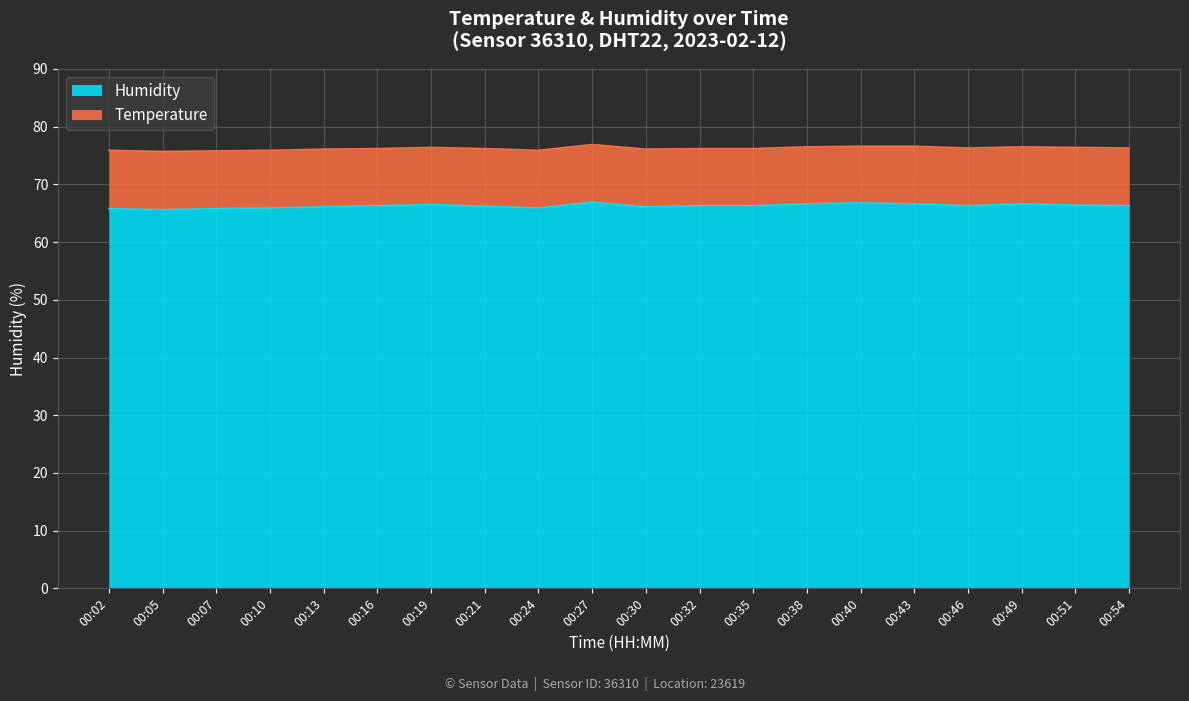

At which category does the data reach its first local valley?

00:05